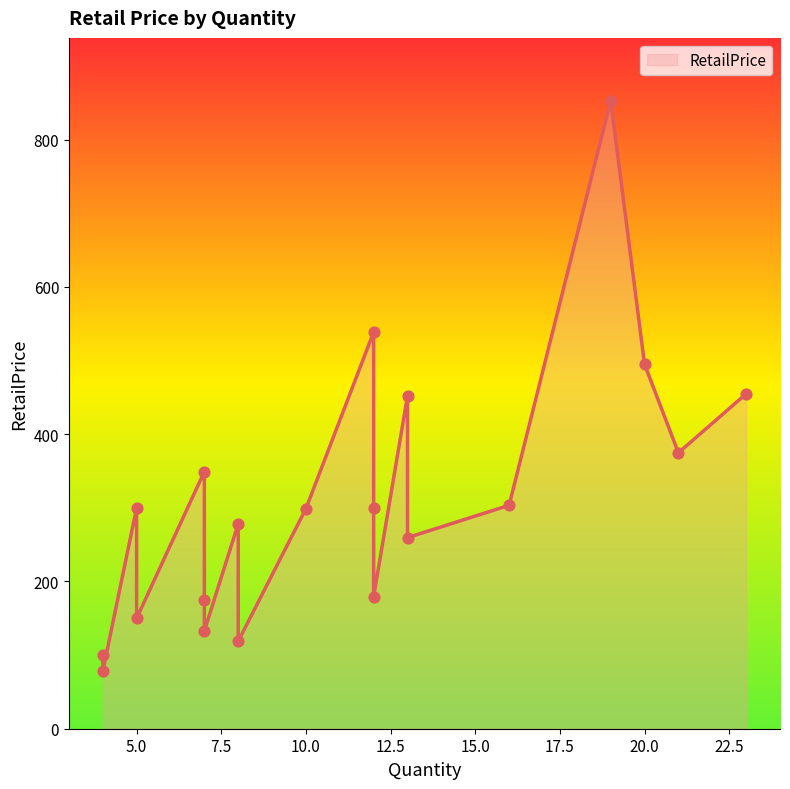

What is the ratio of the value at 13 to the value at 19?

0.3